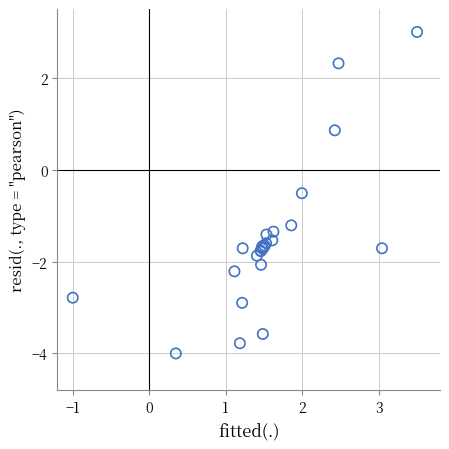

What Y value in the scatter plot is closest to 0?

-0.5